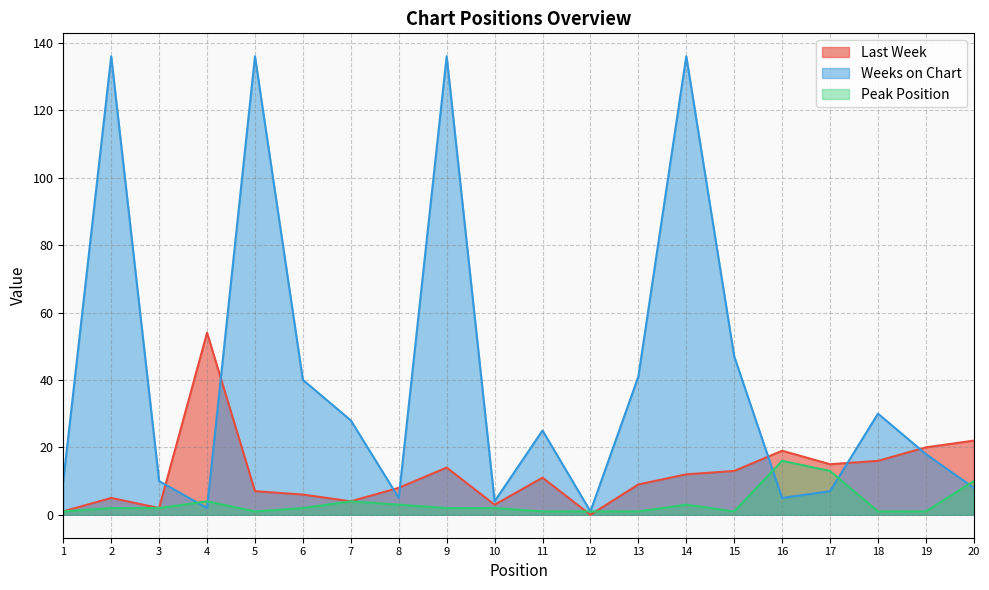

Which series changed the most between 11 and 12?

Weeks on Chart